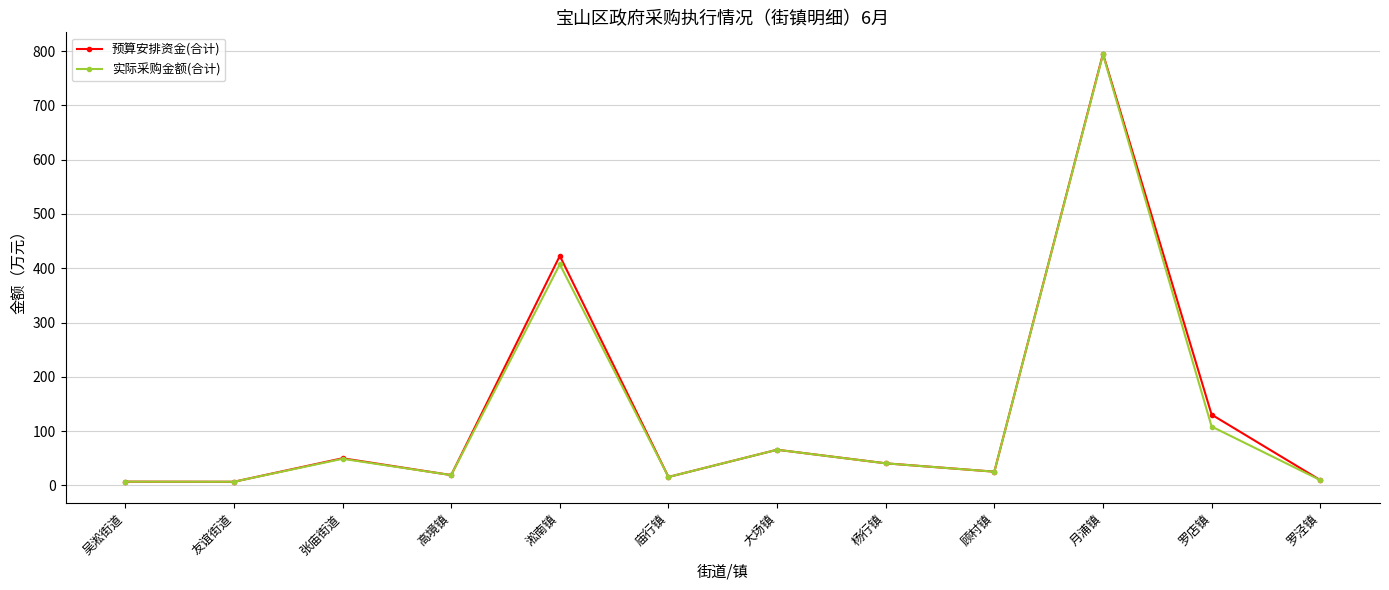

What is the minimum value for 预算安排资金(合计)?

6.6